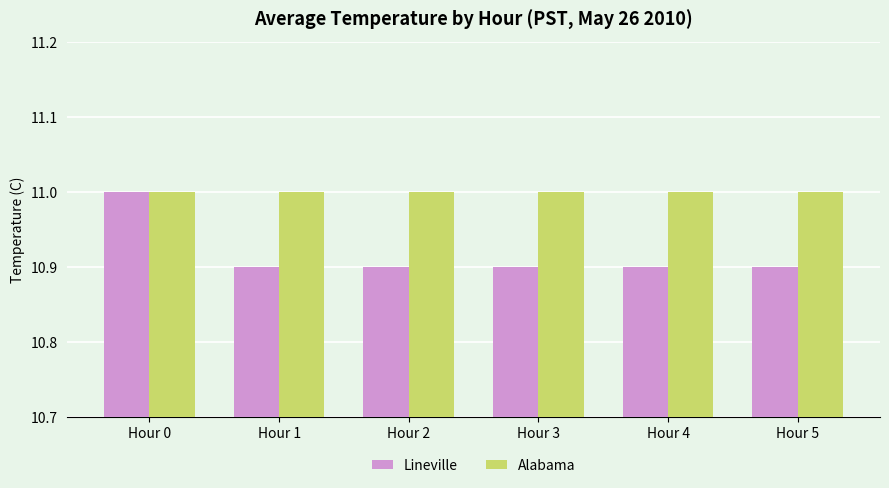

What is the smallest value displayed?

10.9